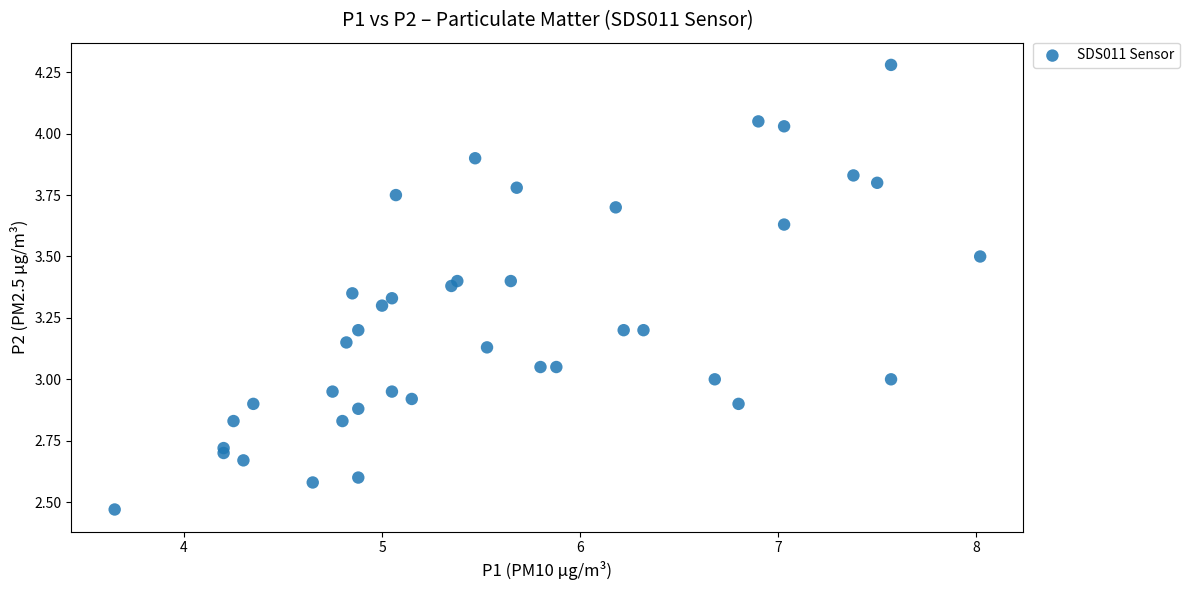

What is the range of Y values (max minus min)?

1.8